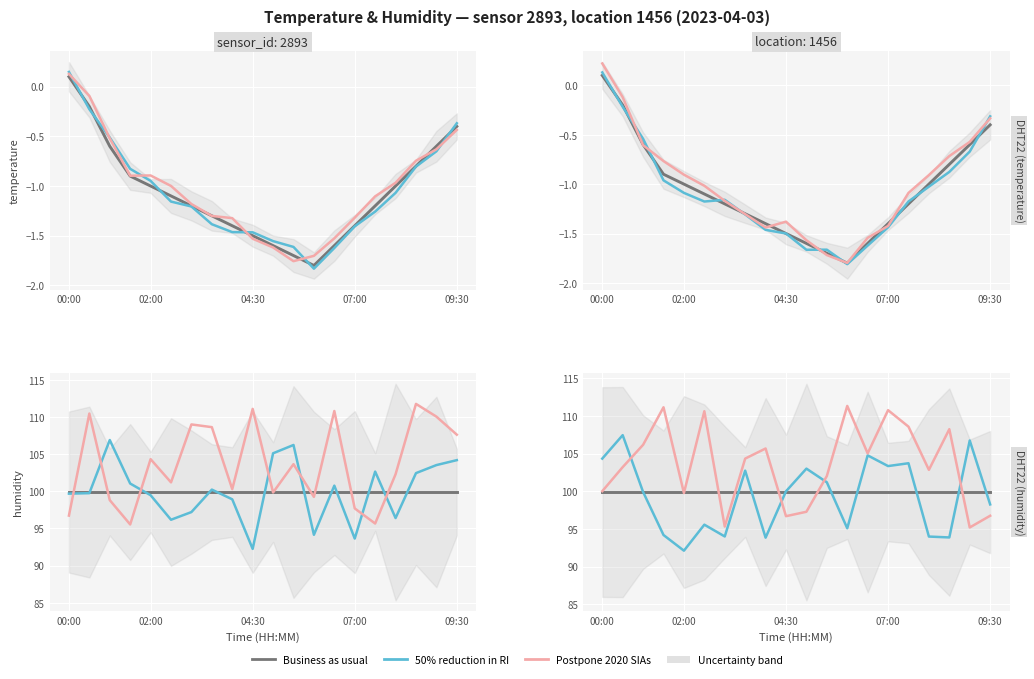

How many distinct data groups are displayed?

3